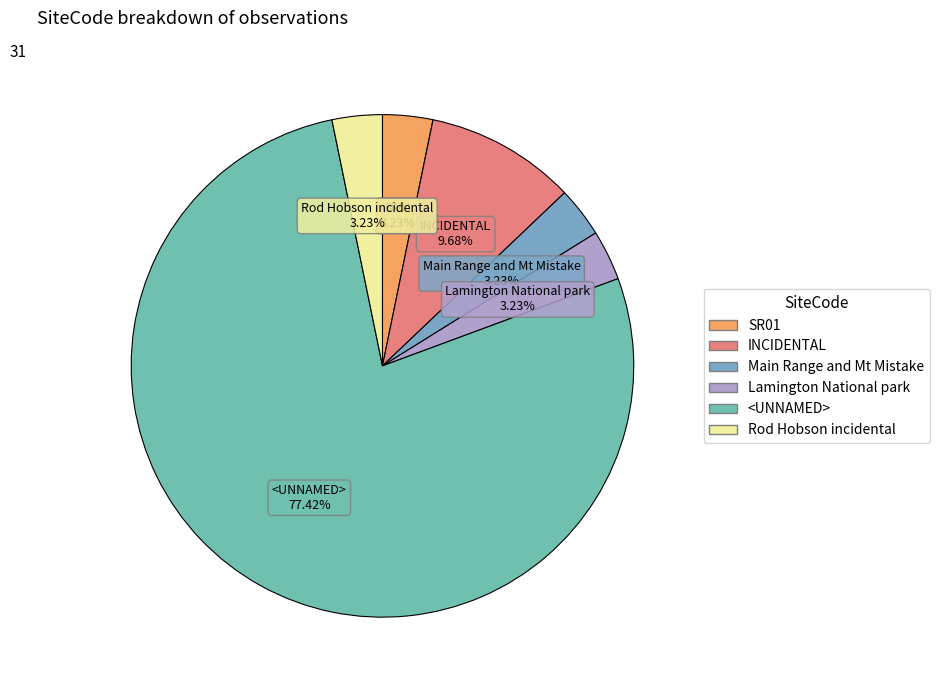

Count the number of slices in the pie.

6